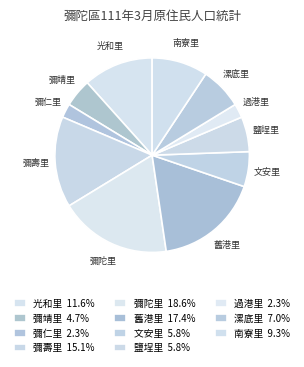

True or false: 鹽埕里 accounts for 6% of the total.

True